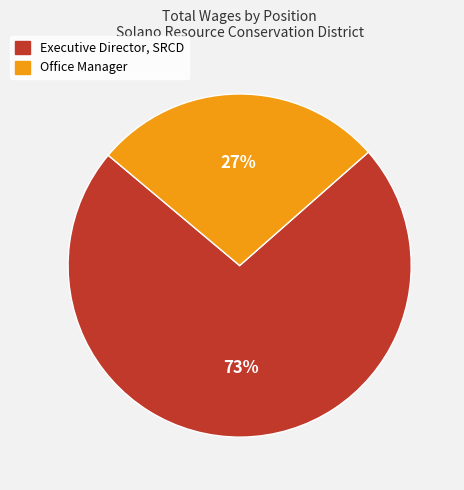

Is it true that Executive Director, SRCD is 73% of the pie?

True